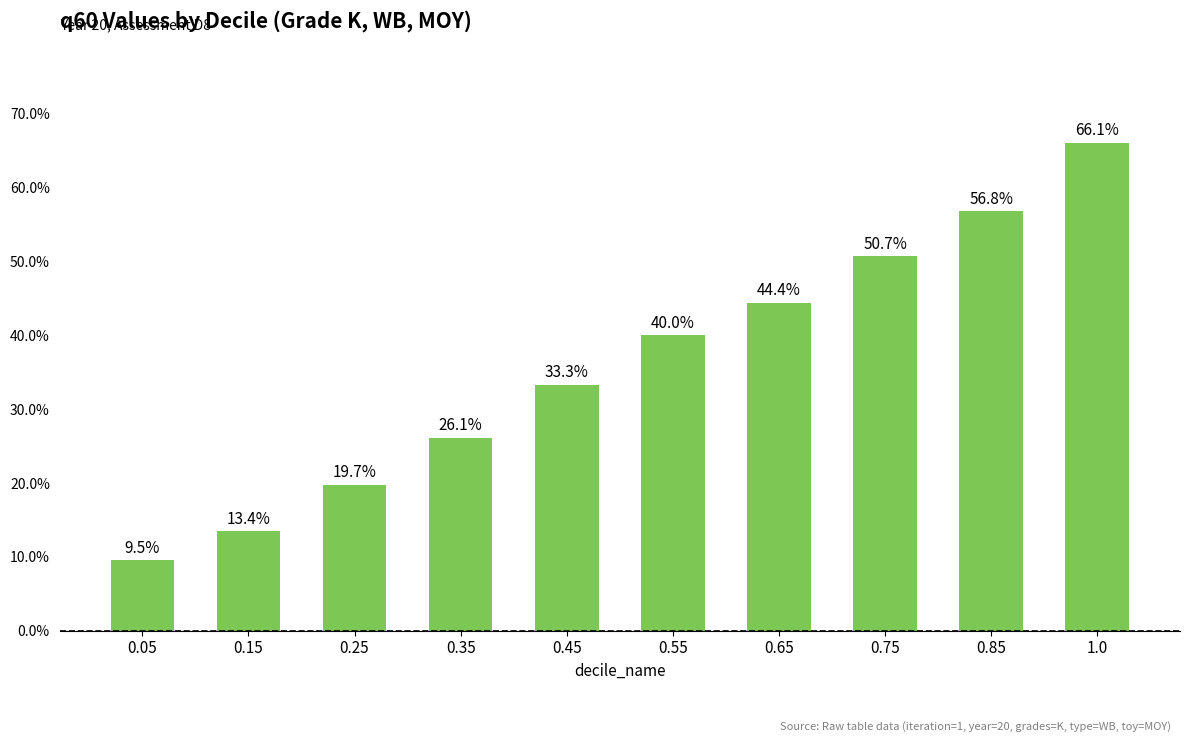

Rank the categories by value from lowest to highest.

0.05, 0.15, 0.25, 0.35, 0.45, 0.55, 0.65, 0.75, 0.85, 1.0